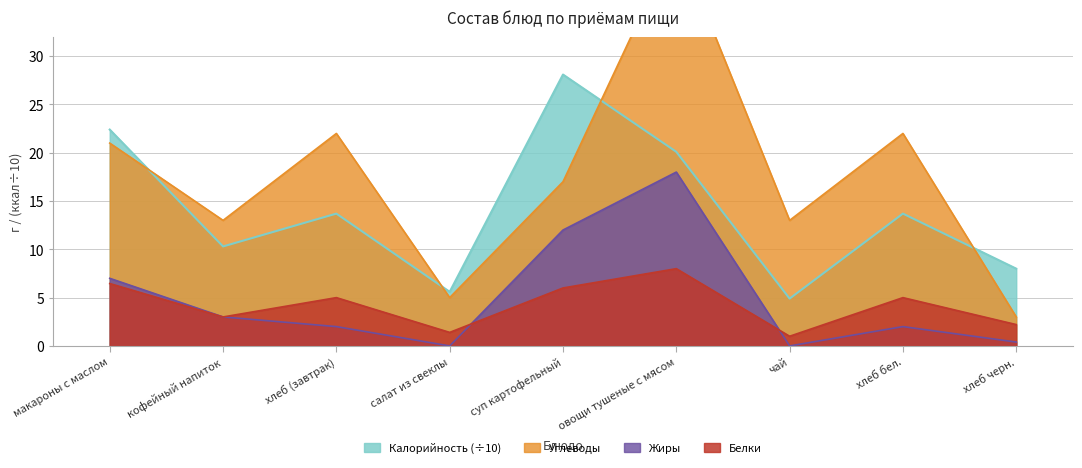

True or false: Калорийность has more than 1 points higher than both neighbors.

True